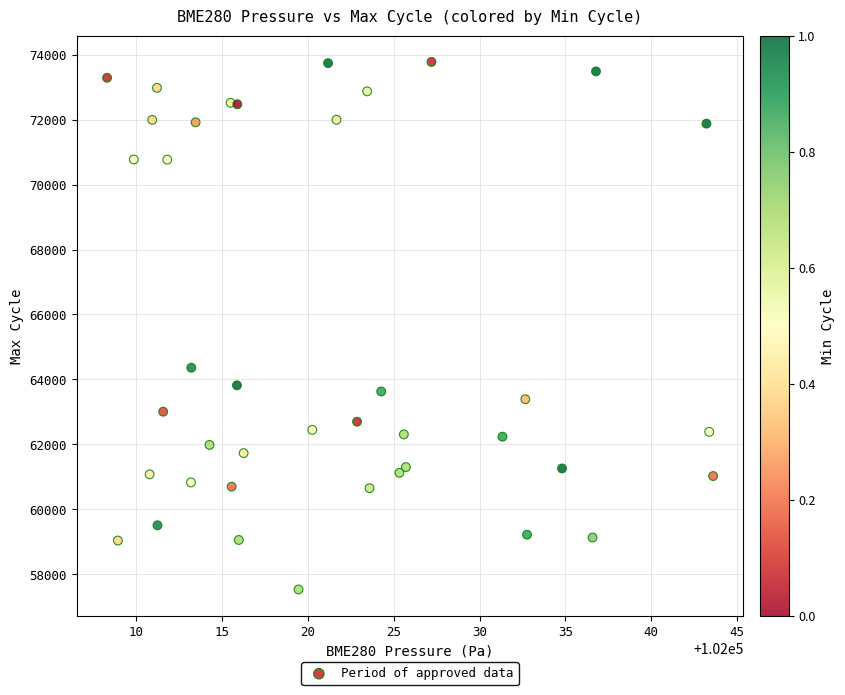

What Y value in the scatter plot is closest to 65655?

64359